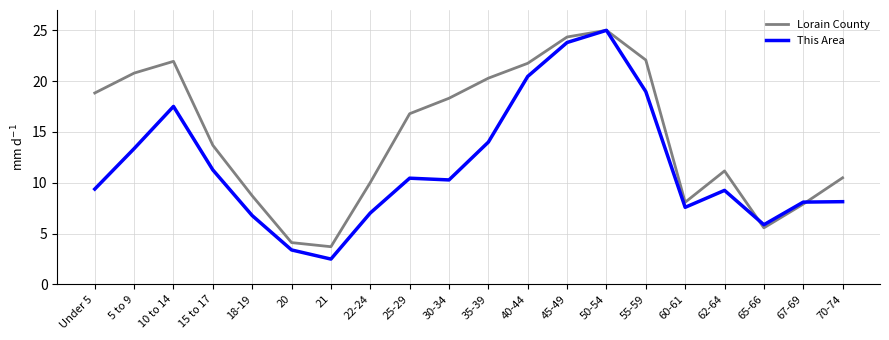

Which series has the largest range (max minus min)?

This Area